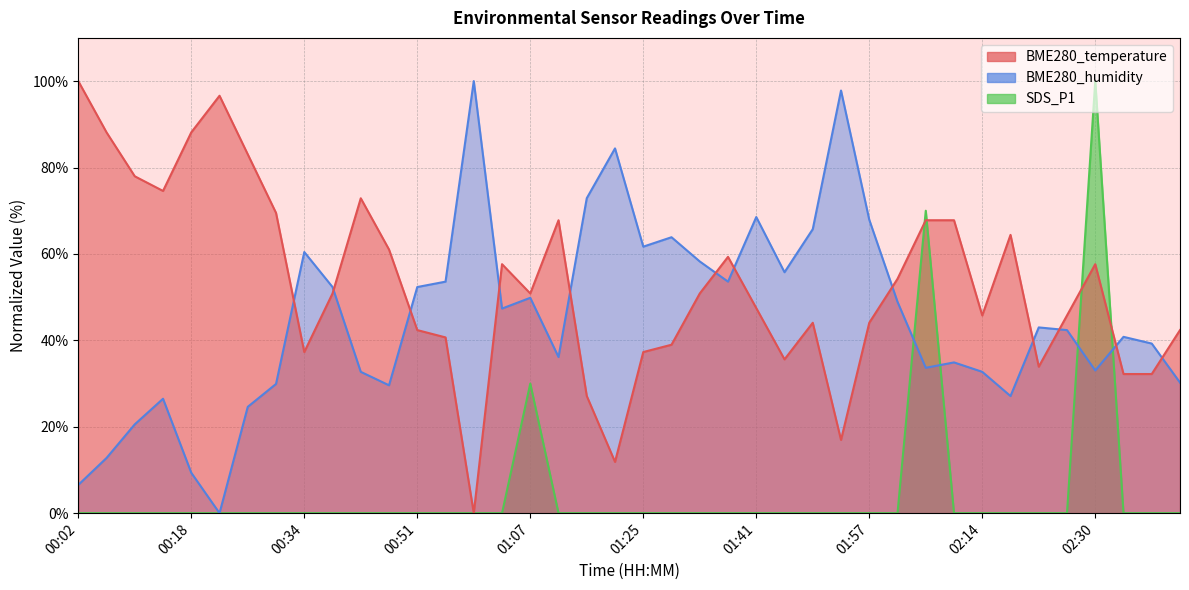

What is the sum of the BME280_temperature values at 01:37 and 02:18?

123.7